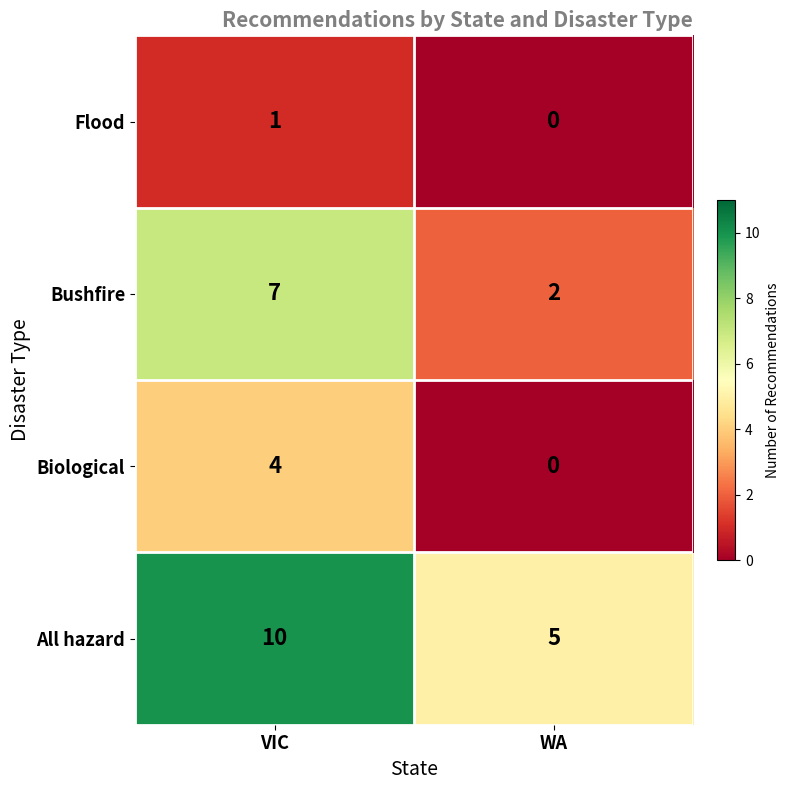

Reading left to right, what are all the values shown in this chart?

Flood: 1	0
Bushfire: 7	2
Biological: 4	0
All hazard: 10	5